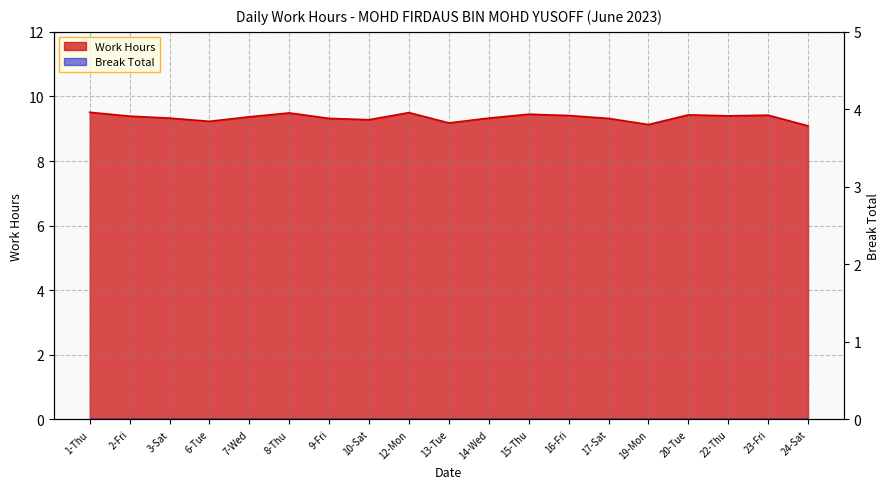

What is the maximum value shown in the chart?

9.5